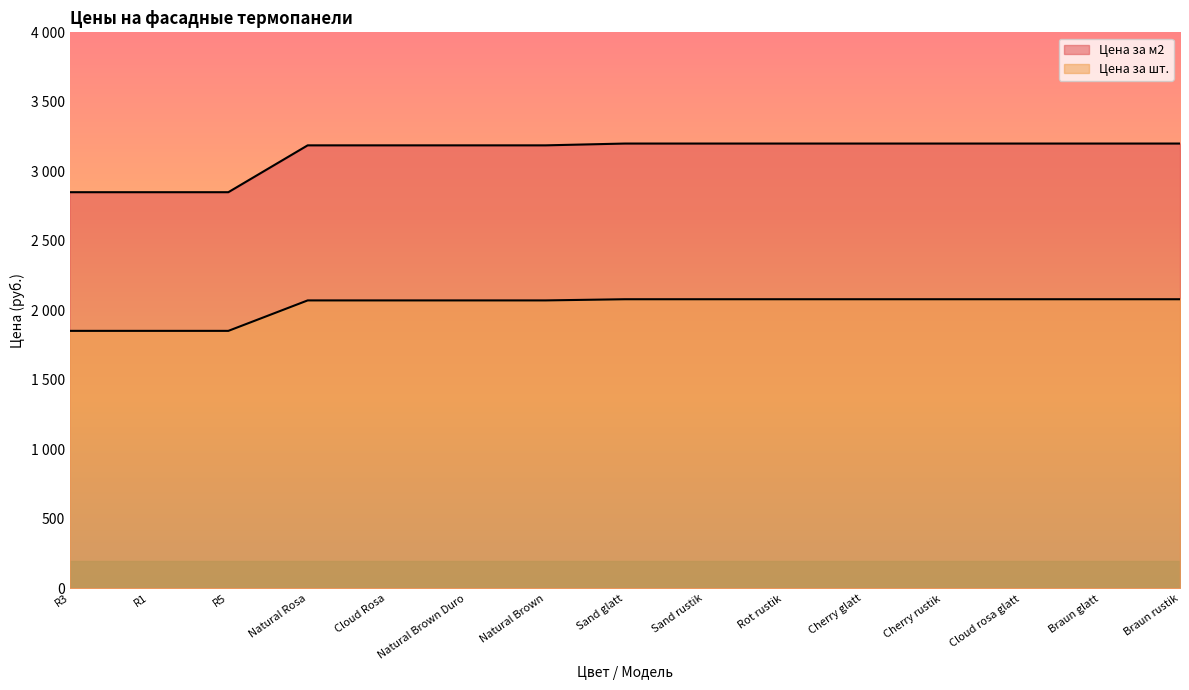

List the labels in order of Цена за шт. value, smallest first.

R3, R1, R5, Natural Rosa, Cloud Rosa, Natural Brown Duro, Natural Brown, Sand glatt, Sand rustik, Rot rustik, Cherry glatt, Cherry rustik, Cloud rosa glatt, Braun glatt, Braun rustik